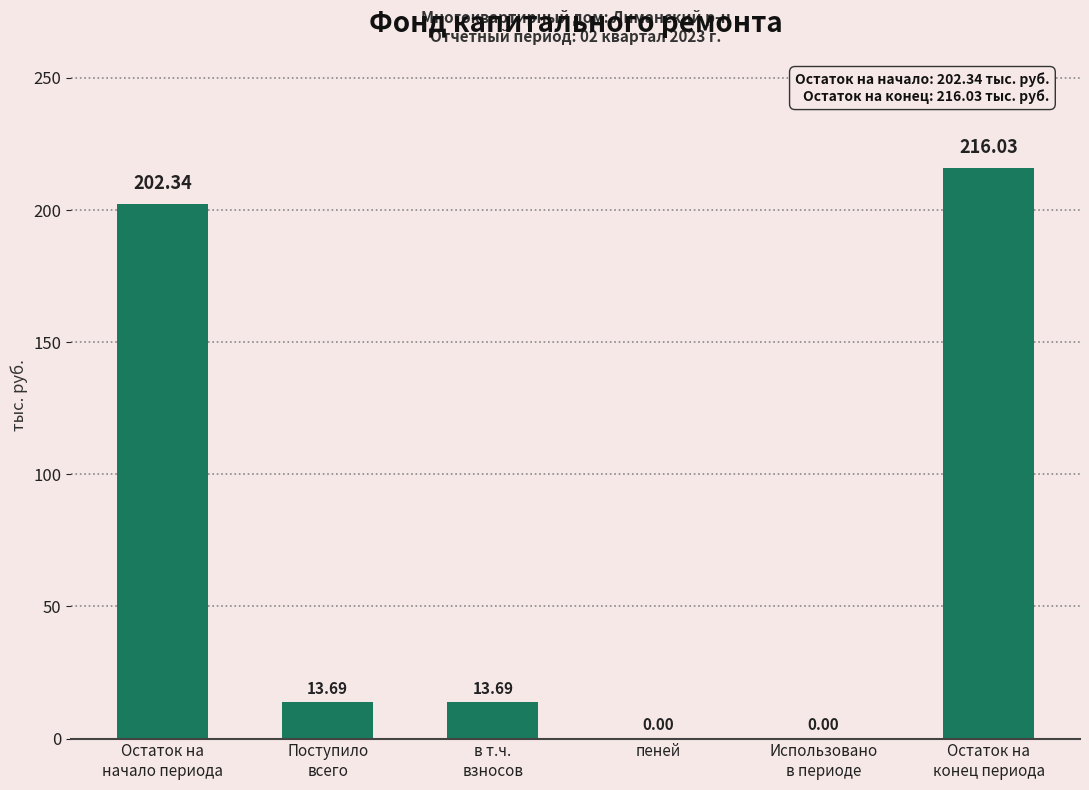

What is the greatest value displayed?

216.0